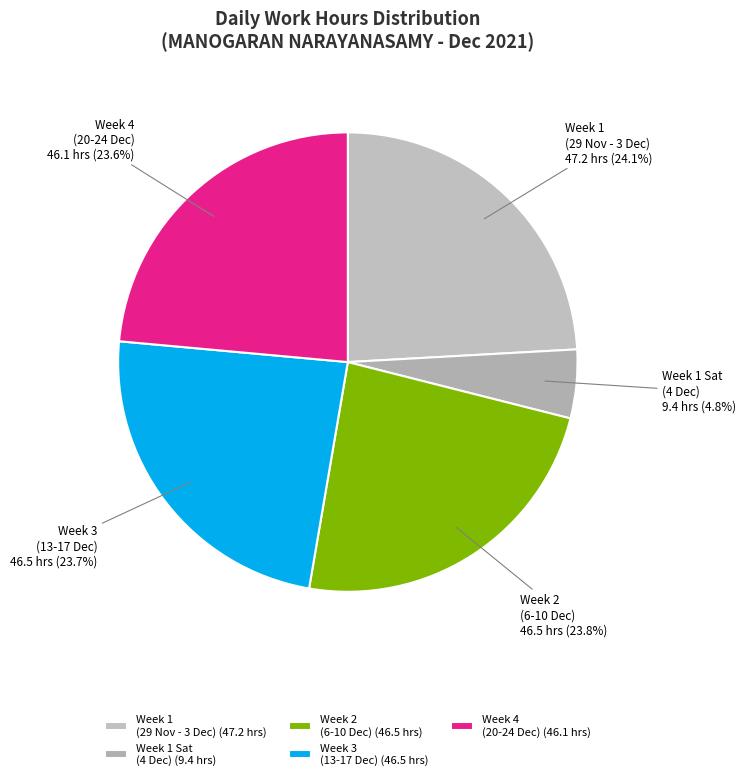

Approximately how many times larger is the value at Week 3 (13-17 Dec) compared to Week 2 (6-10 Dec)?

1.0